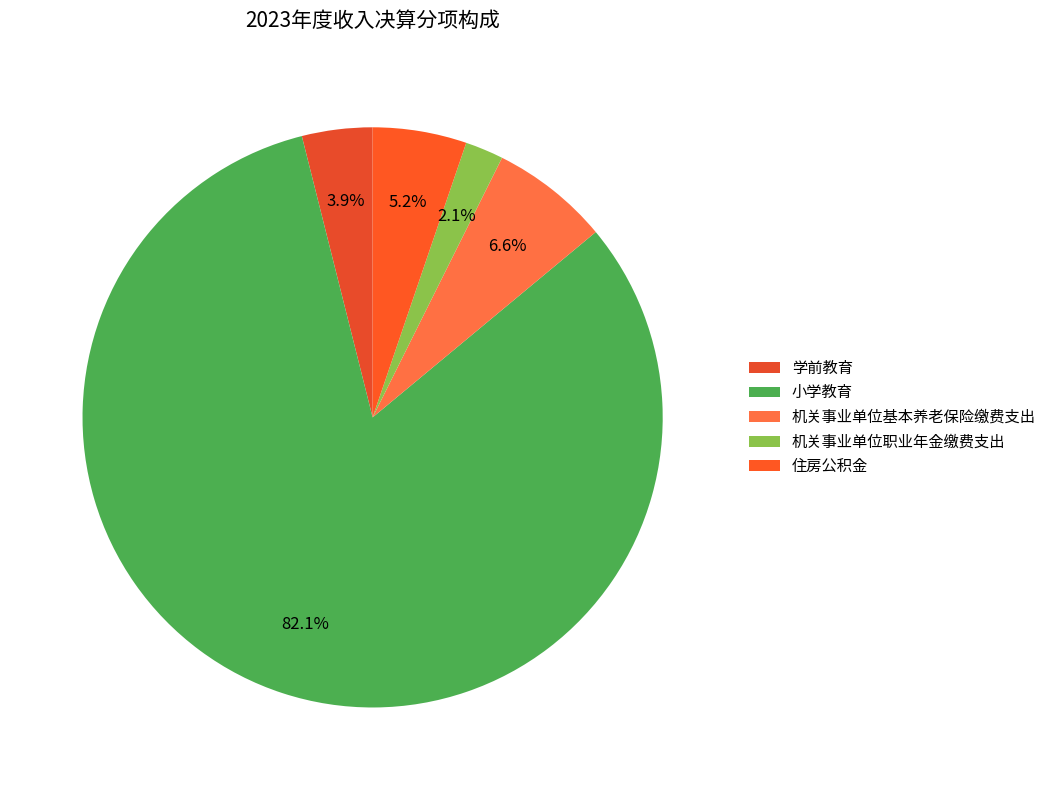

To the nearest percent, what is the average slice percentage?

20%